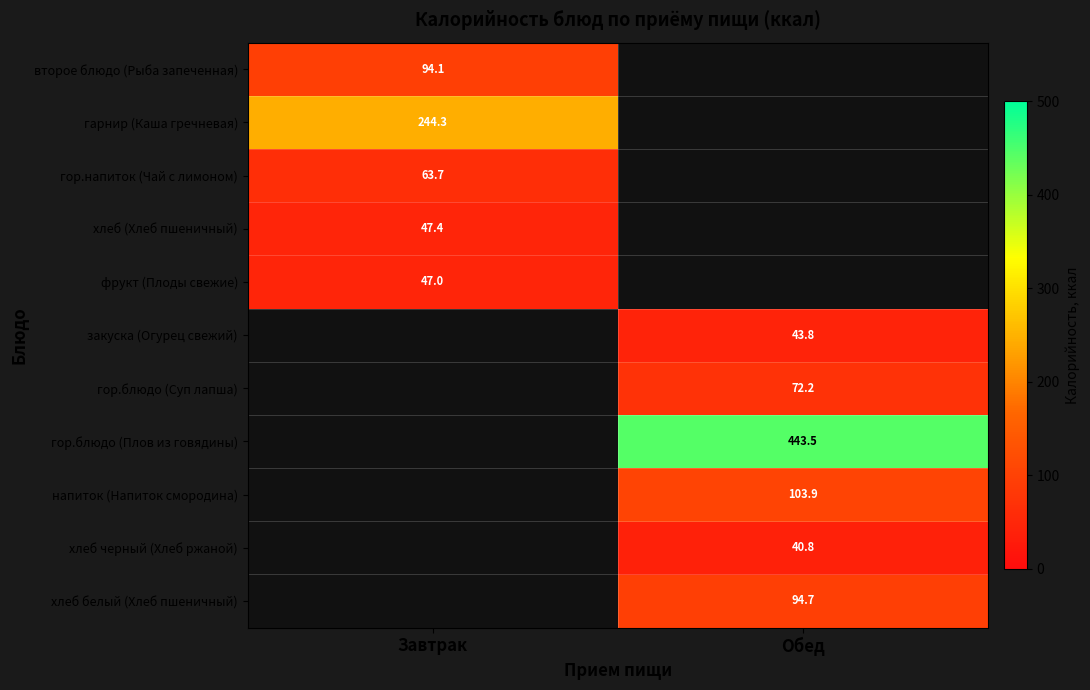

True or false: гор.напиток (Чай с лимоном) has a value of 31.0 at Завтрак.

False